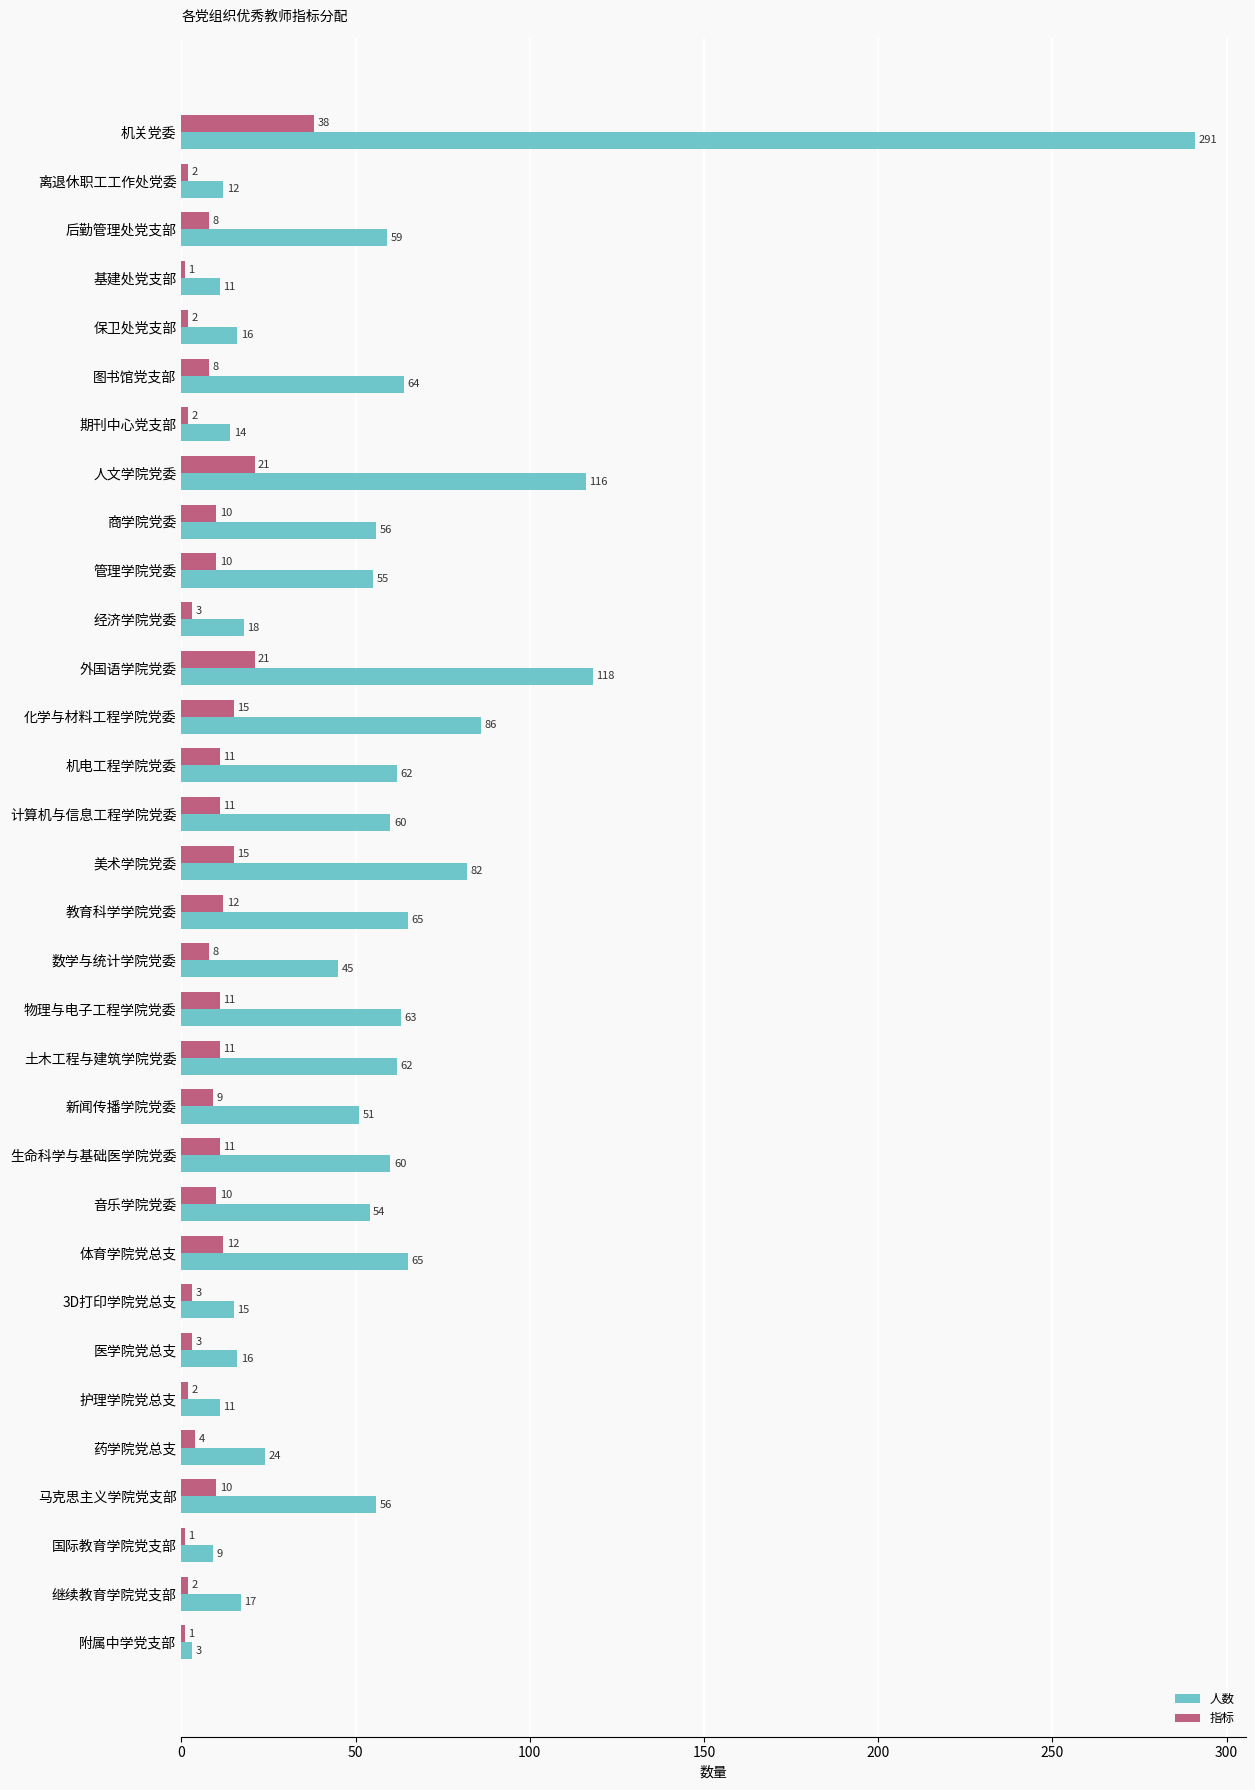

Count the number of data series in this chart.

2